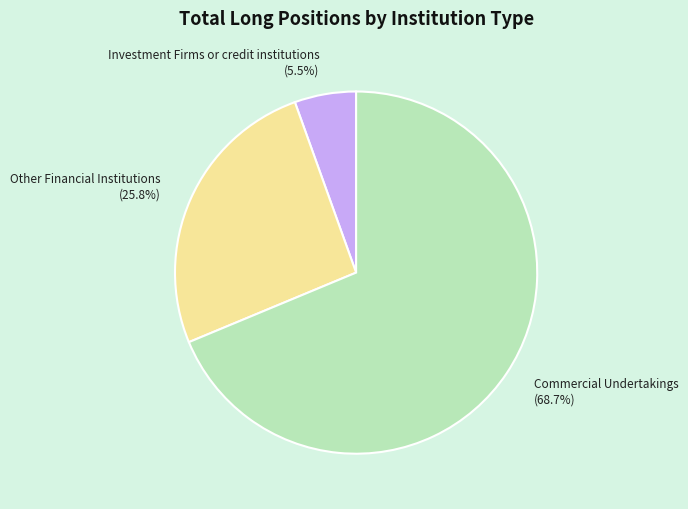

Does any single category account for the majority?

Yes